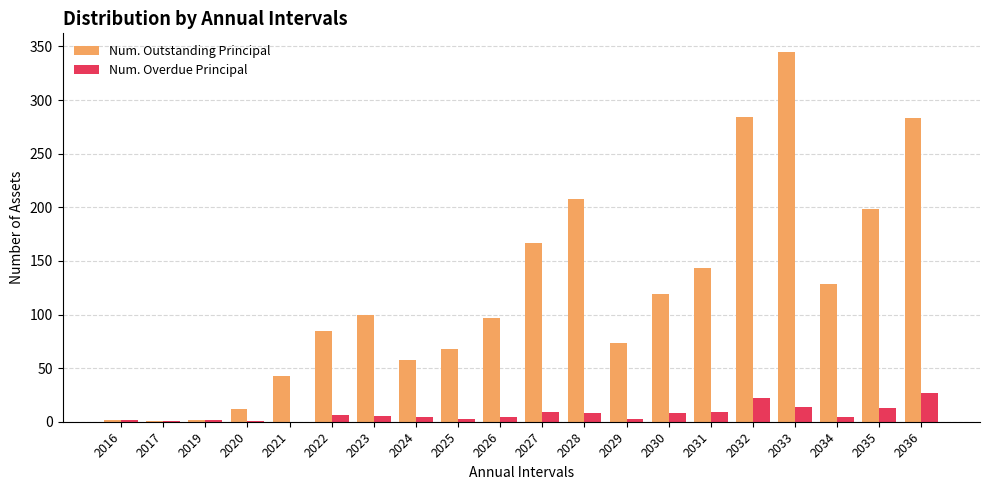

At which category is the sum across all series the highest?

2033